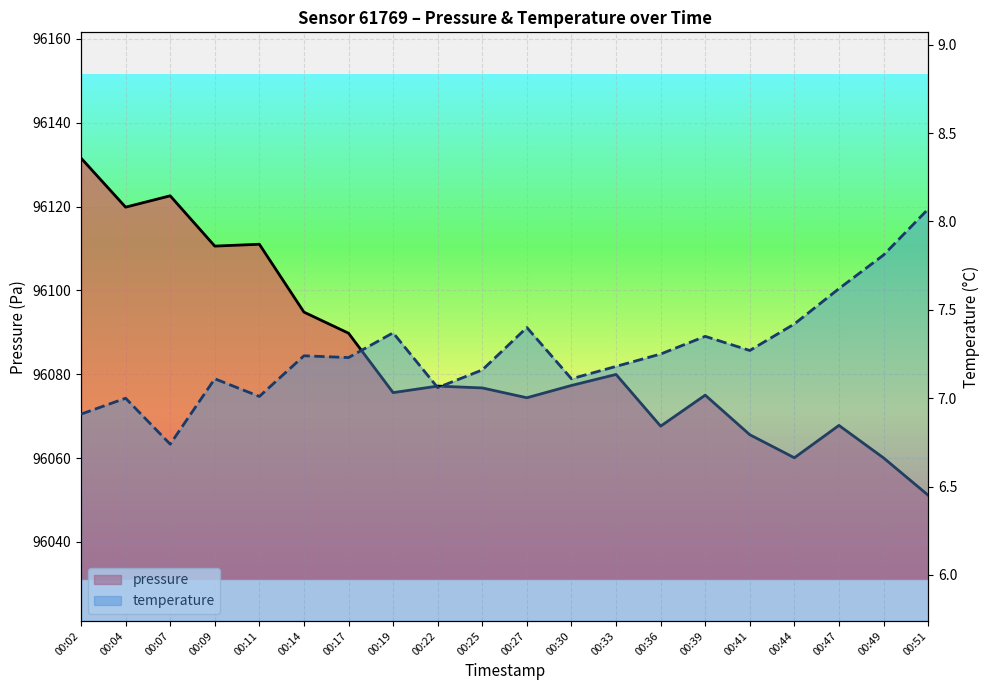

Reading right to left, list all the values displayed in this chart.

pressure: 96051.2	96060.1	96067.8	96060.1	96065.6	96075.0	96067.6	96080.0	96077.3	96074.4	96076.8	96077.2	96075.6	96089.8	96094.8	96111.0	96110.6	96122.6	96119.9	96131.6
temperature: 8.1	7.8	7.6	7.4	7.3	7.3	7.2	7.2	7.1	7.4	7.2	7.1	7.4	7.2	7.2	7.0	7.1	6.7	7.0	6.9